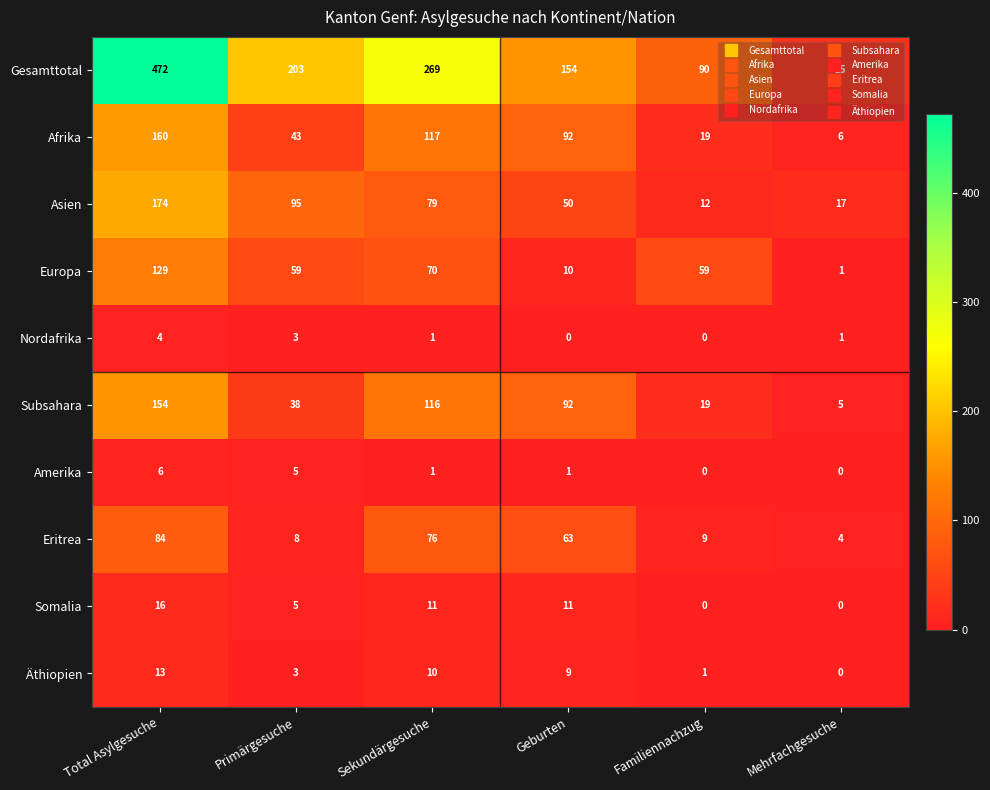

How many Nordafrika values are between 0 and 3?

5